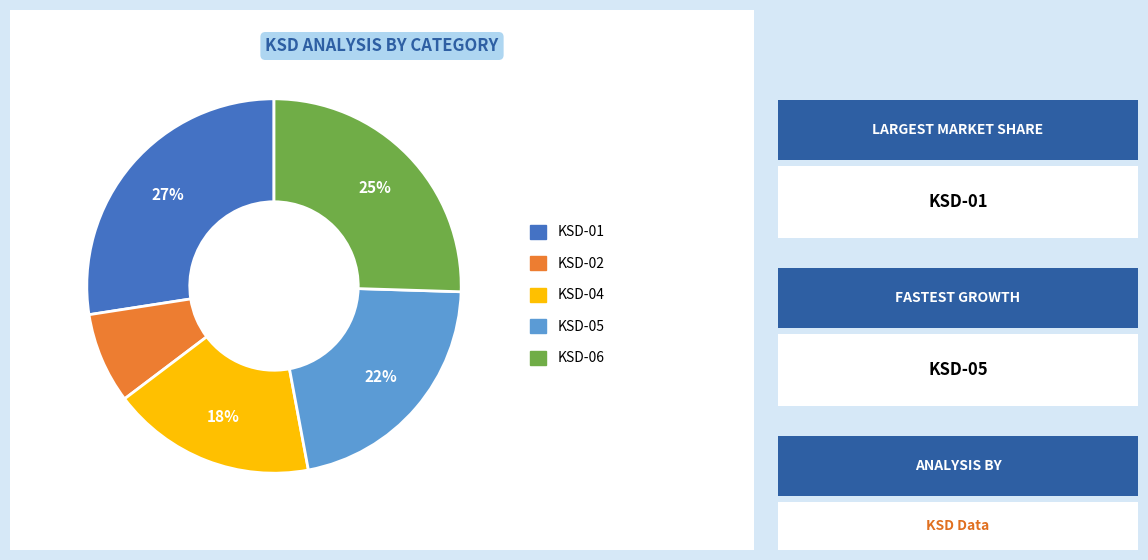

How many segments does this pie chart have?

5